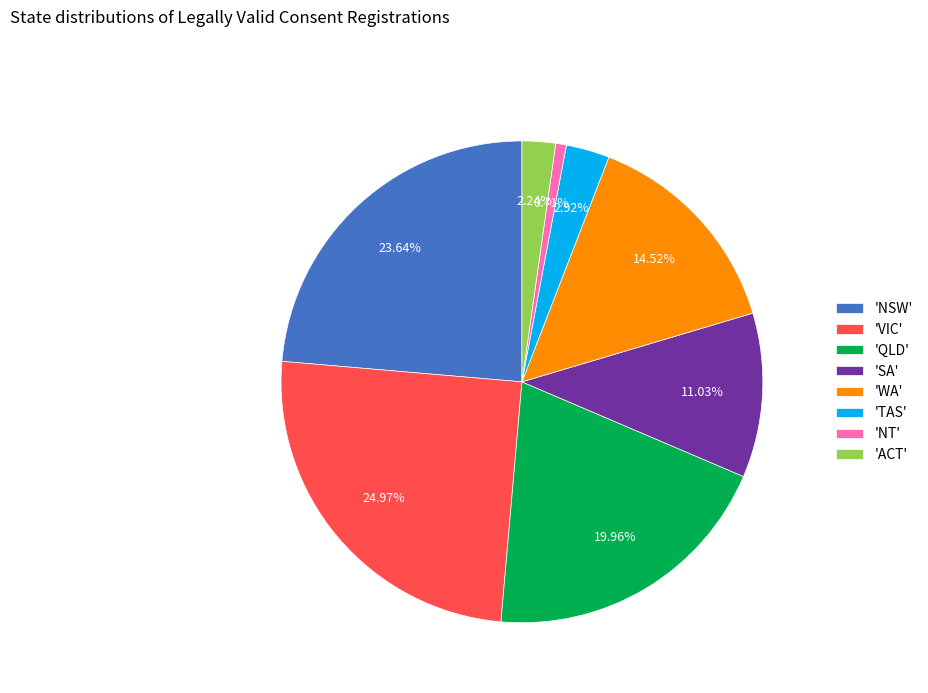

Is the sum of 'QLD' and 'WA' greater than half?

No